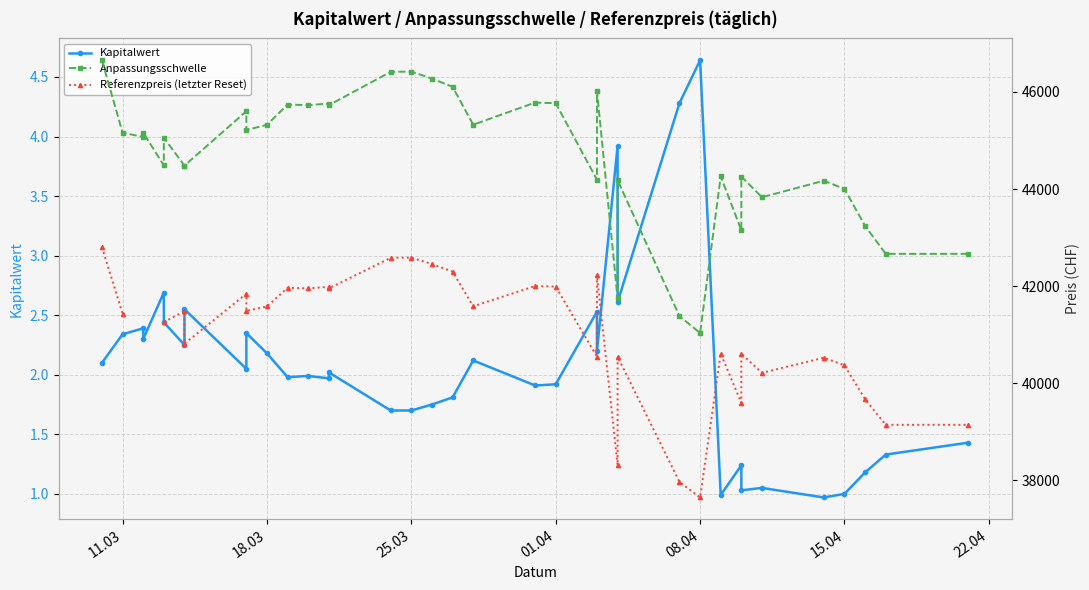

The value of Kapitalwert at 7 is 4.3. True or false?

False